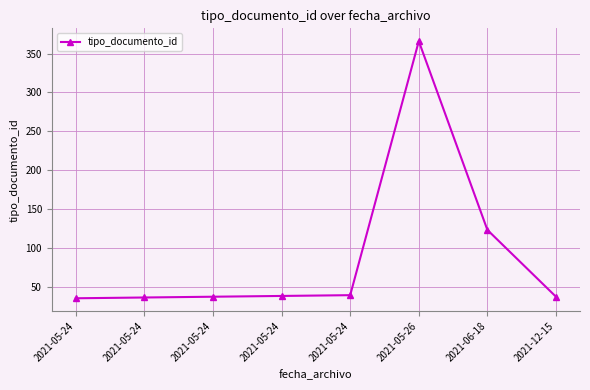

Reading left to right, what are all the values shown in this chart?

35	36	37	38	39	366	123	37